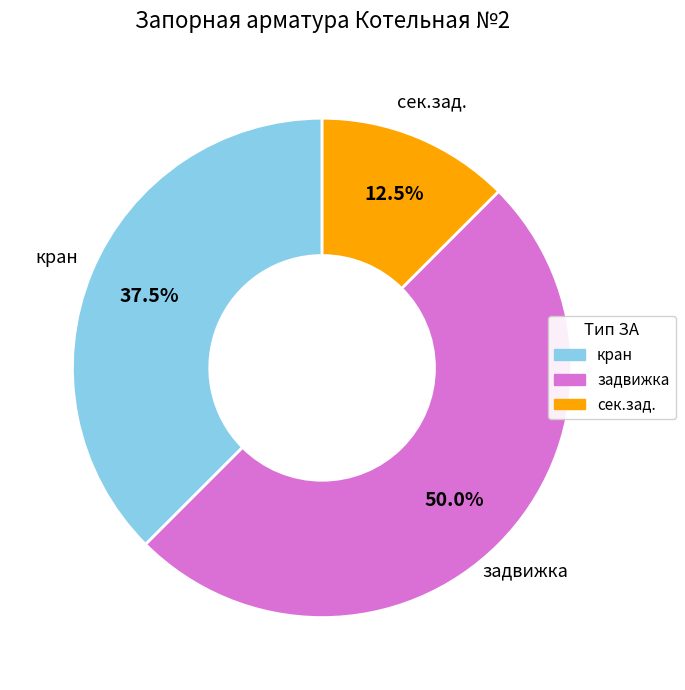

How many segments does this pie chart have?

3